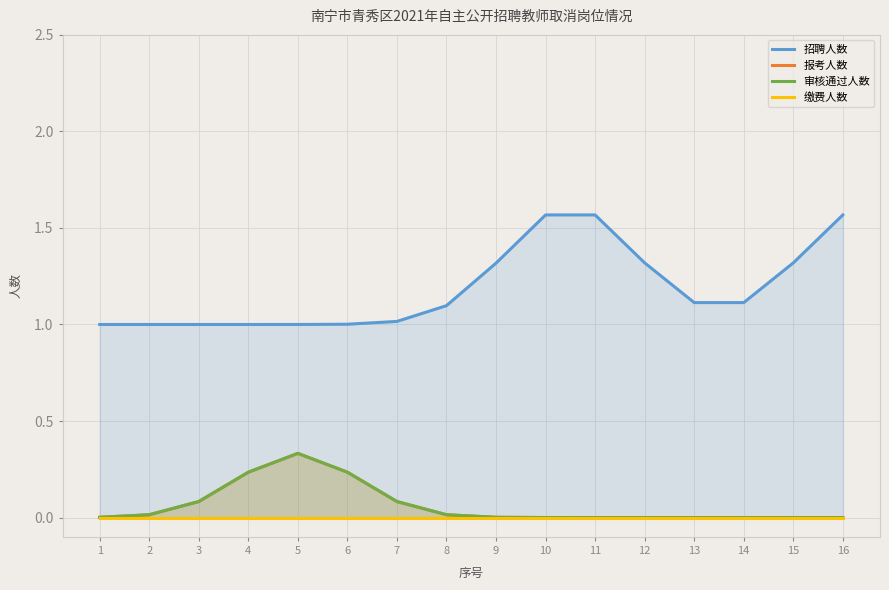

What are all the series names shown in the legend?

招聘人数, 报考人数, 审核通过人数, 缴费人数